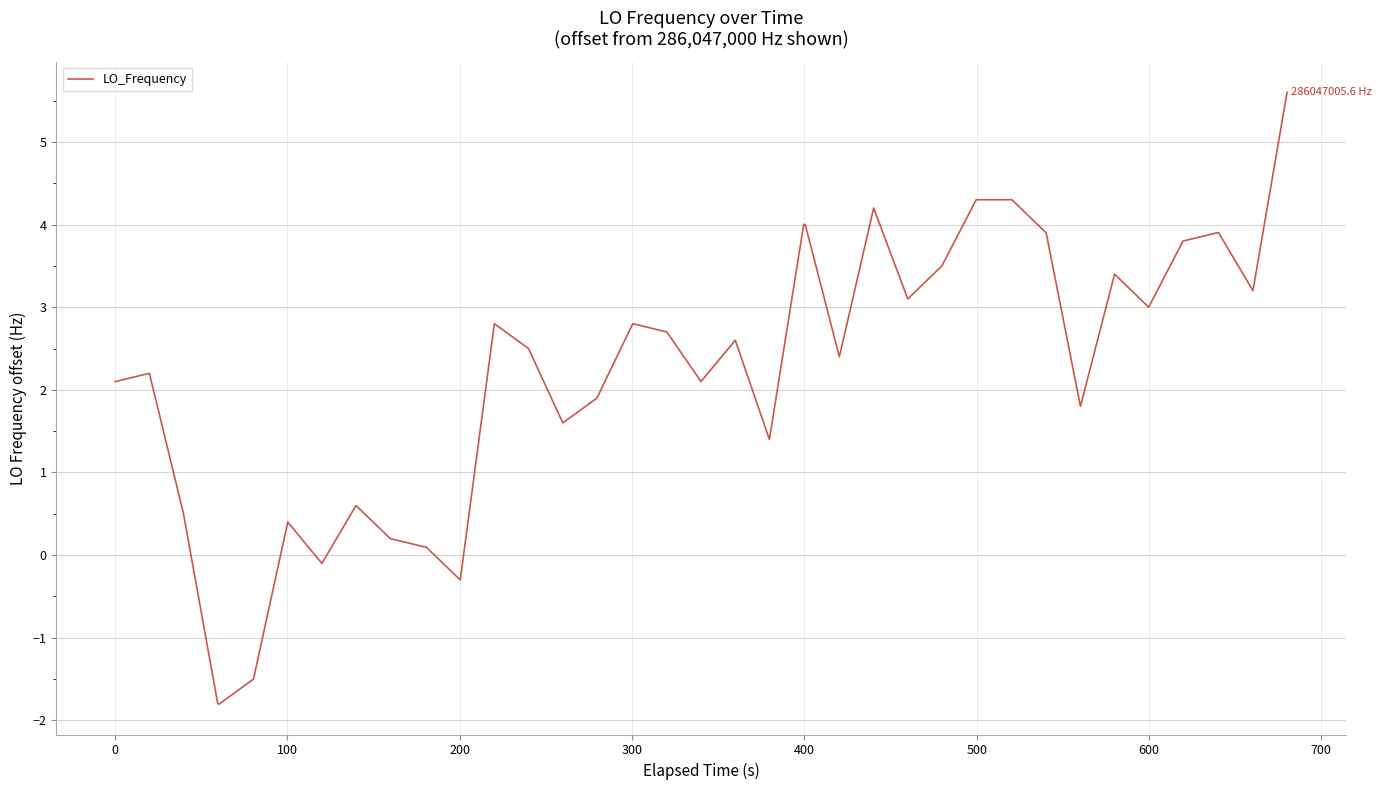

What is the maximum value shown in the chart?

5.6